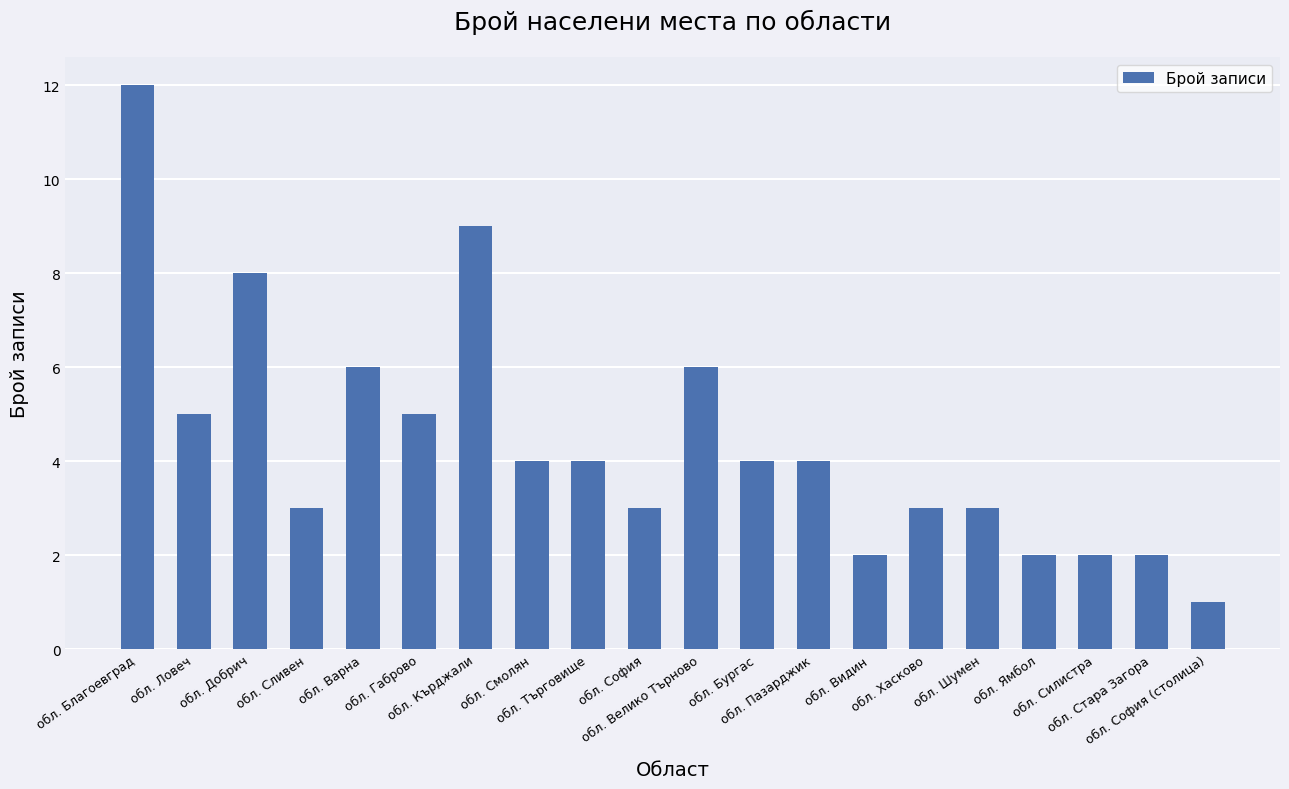

What is the maximum value shown in the chart?

12